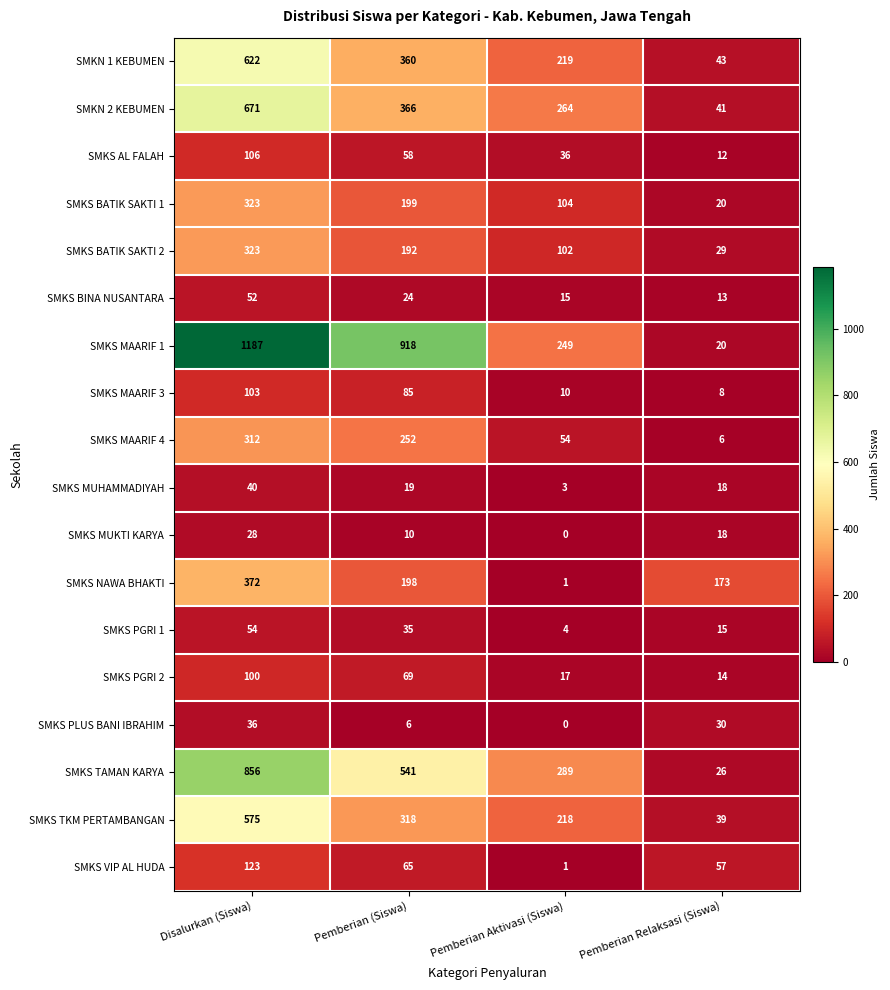

How many values in the SMKS MAARIF 4 series are below 252?

2